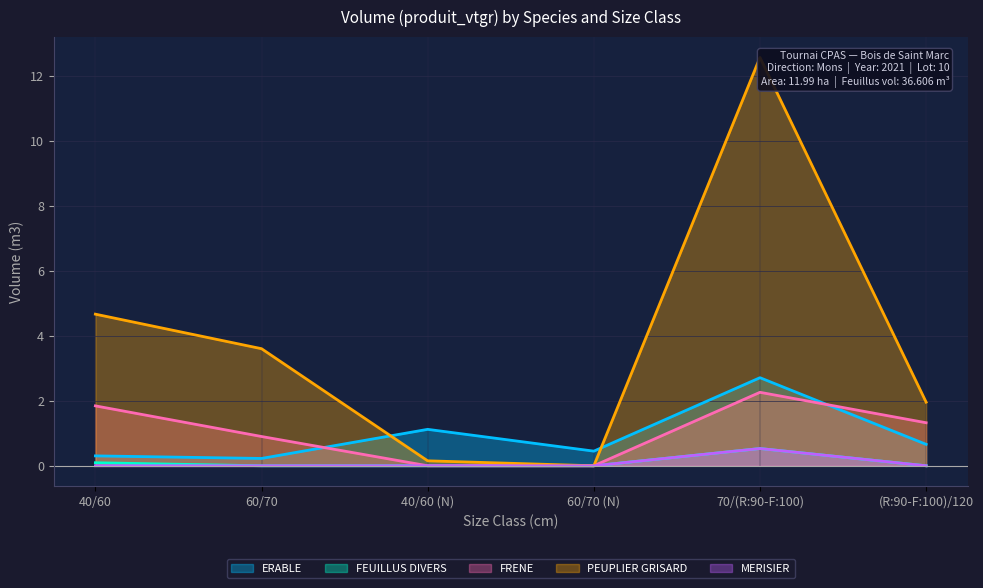

Does the chart have visible grid lines?

Yes